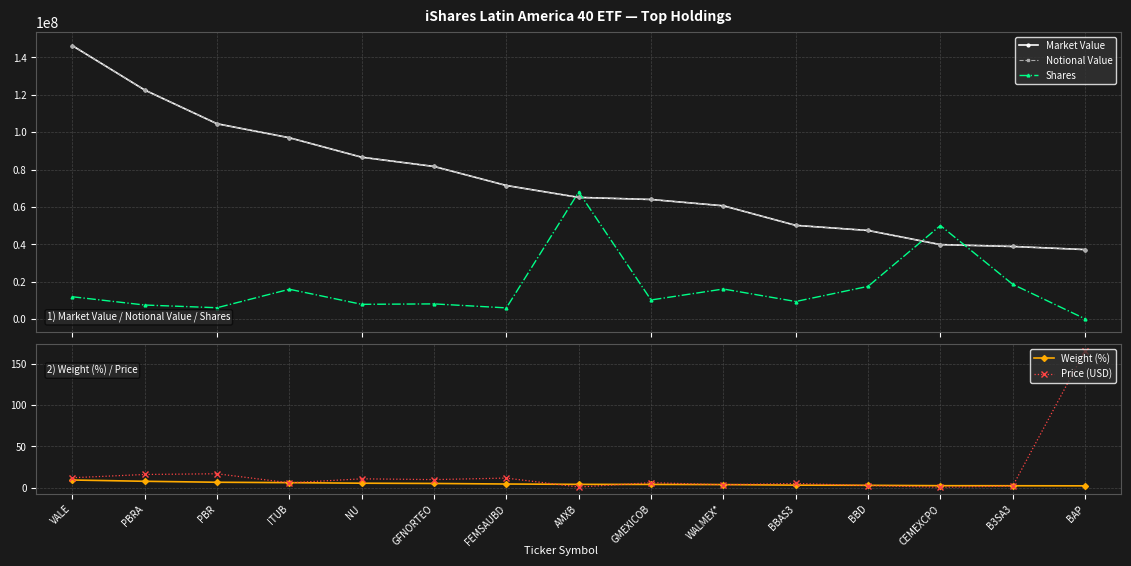

Where is the first local minimum for Price (USD)?

ITUB